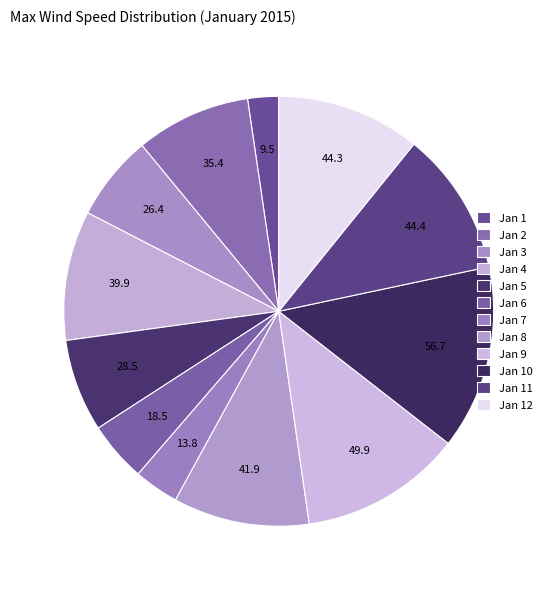

The Jan 11 slice represents 2% of the pie. True or false?

False